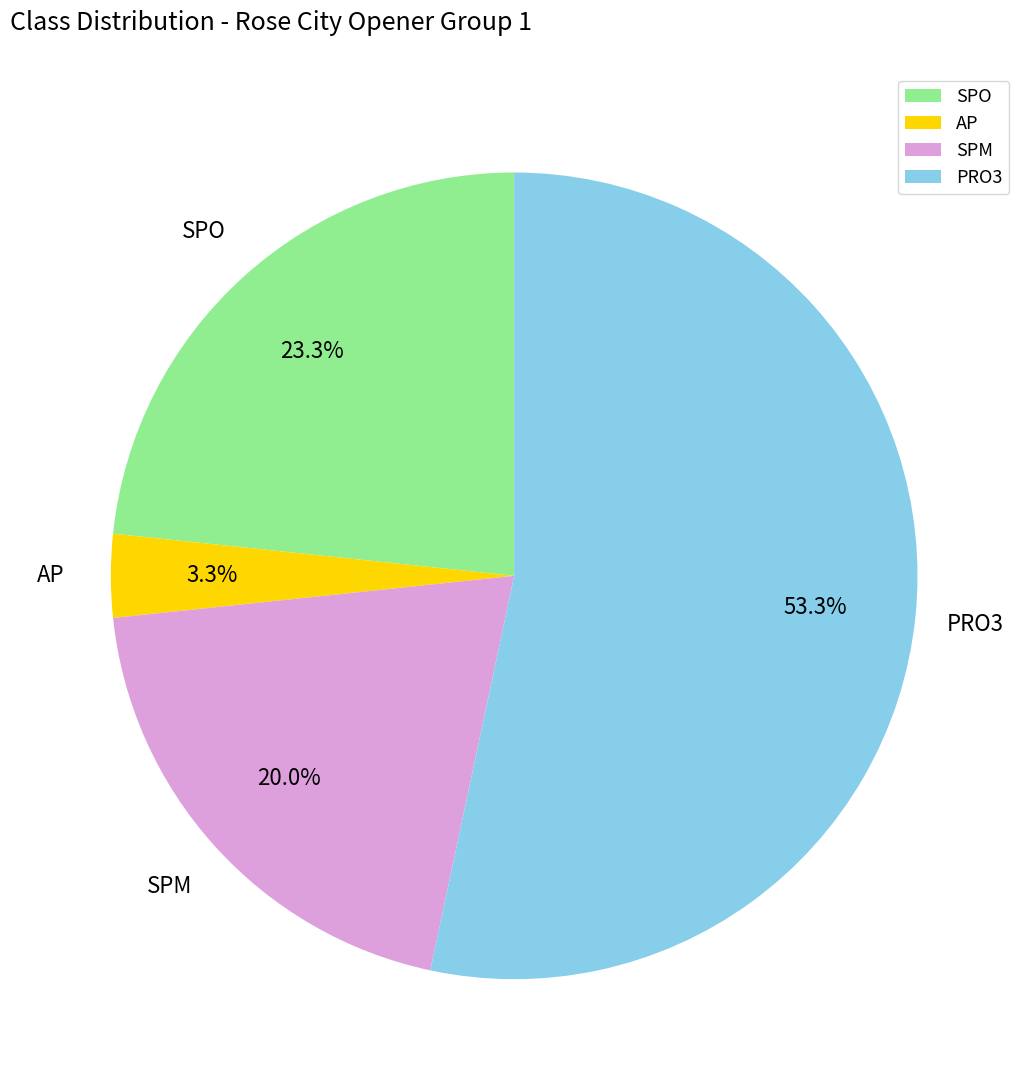

The PRO3 slice represents 53% of the pie. True or false?

True